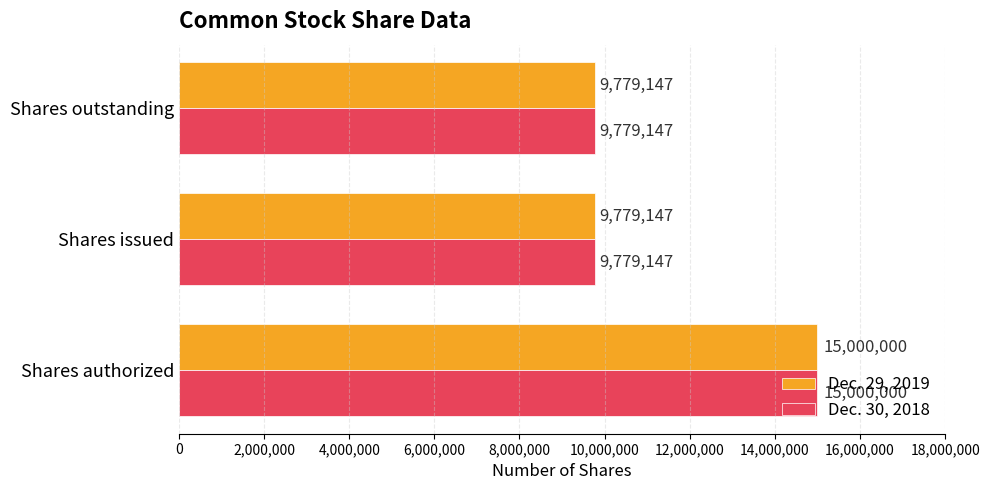

What is the average value of the Dec. 29, 2019 series?

11519431